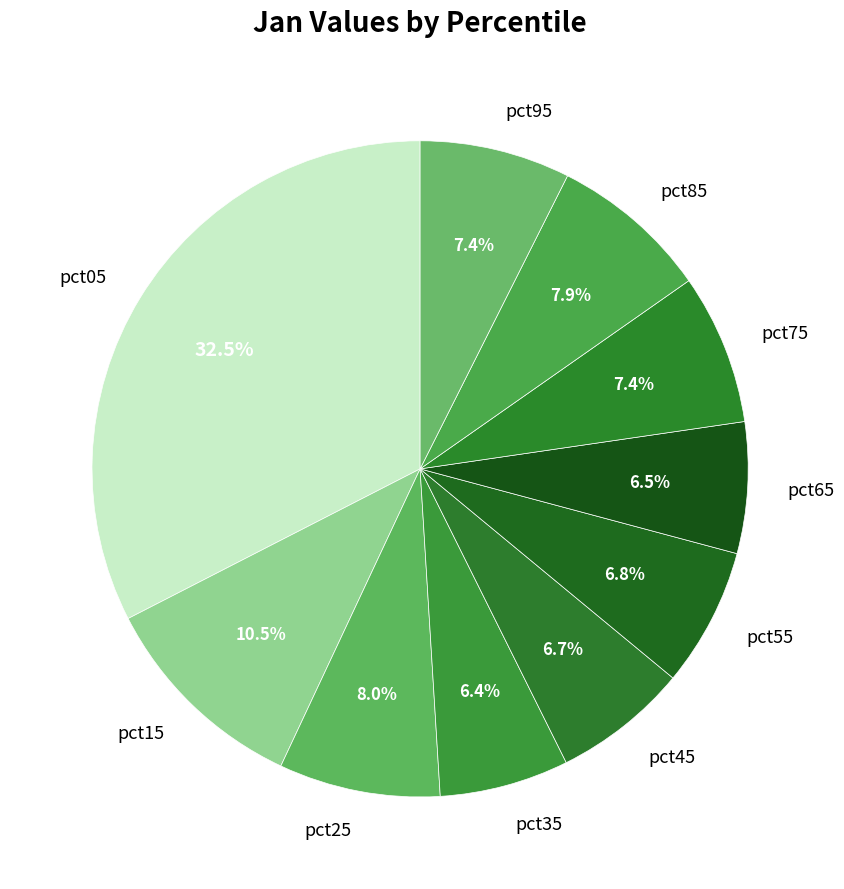

What percentage do pct75 and pct45 together represent?

14.1%